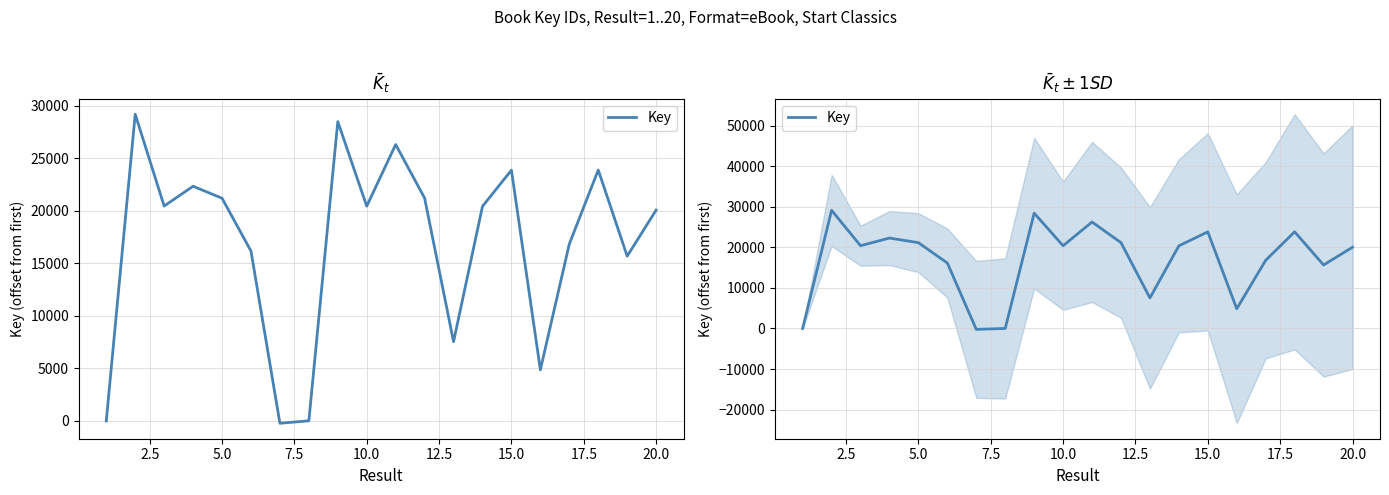

Reading right to left, transcribe all the data shown in this chart.

20055	15677	23867	16833	4866	23852	20412	7542	21196	26288	20425	28470	15	-218	16161	21183	22323	20439	29171	0